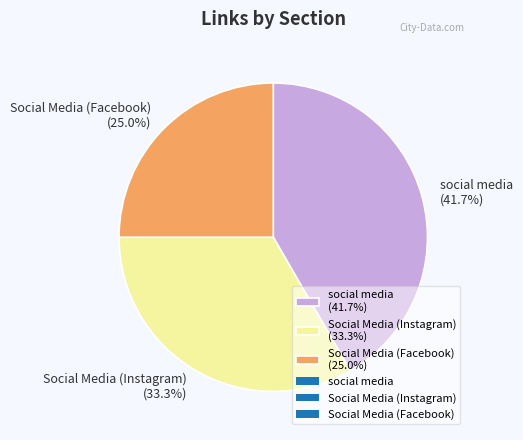

What is the largest slice in the pie chart?

social media